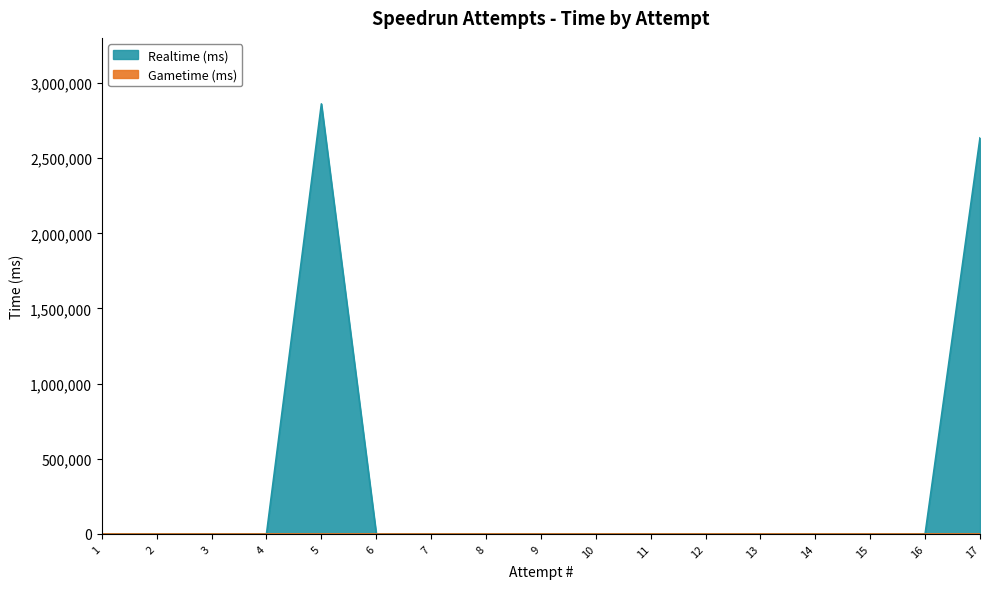

Is it true that the value at 11 is 0?

True